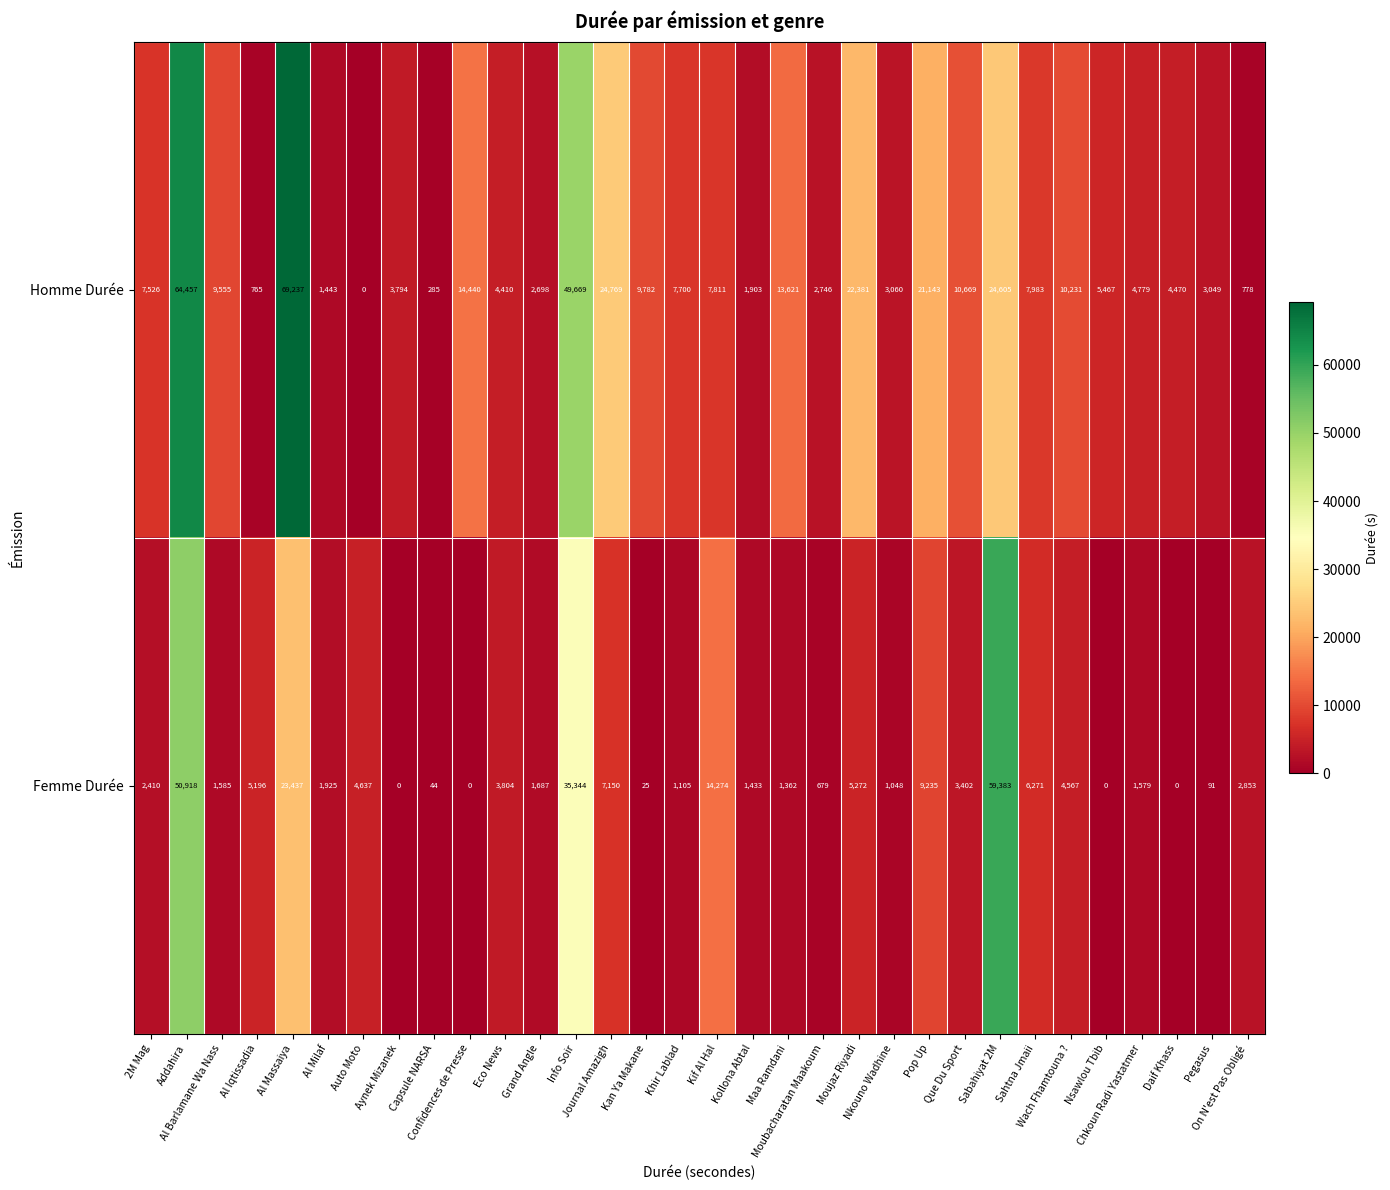

How many categories are shown in the chart?

32